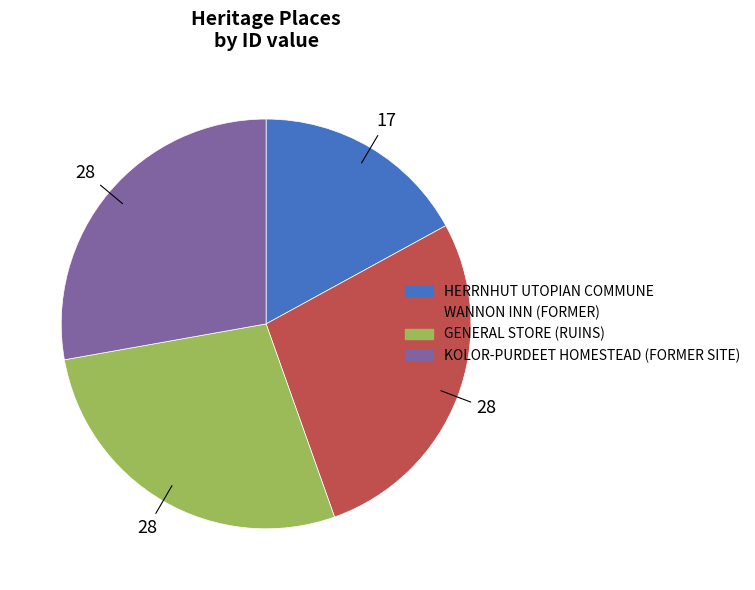

Is the sum of GENERAL STORE (RUINS) and HERRNHUT UTOPIAN COMMUNE greater than half?

No